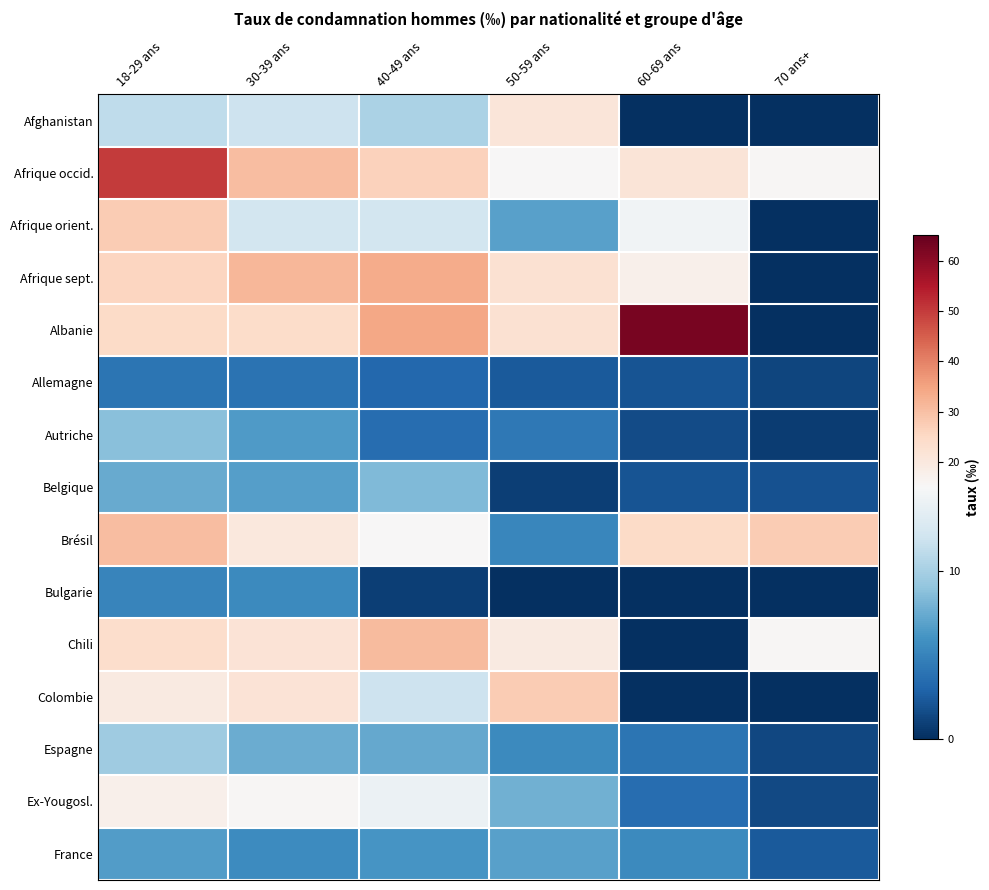

Which series has the widest spread of values?

Albanie